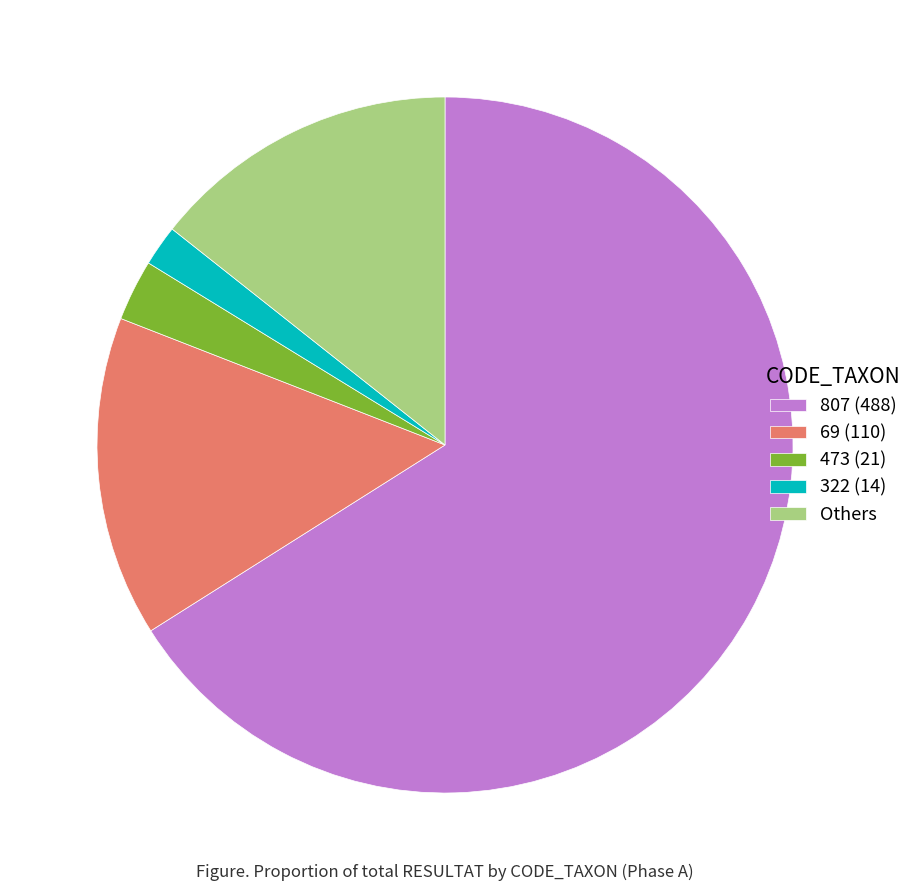

Which has a higher value, 322 (14) or 473 (21)?

473 (21)